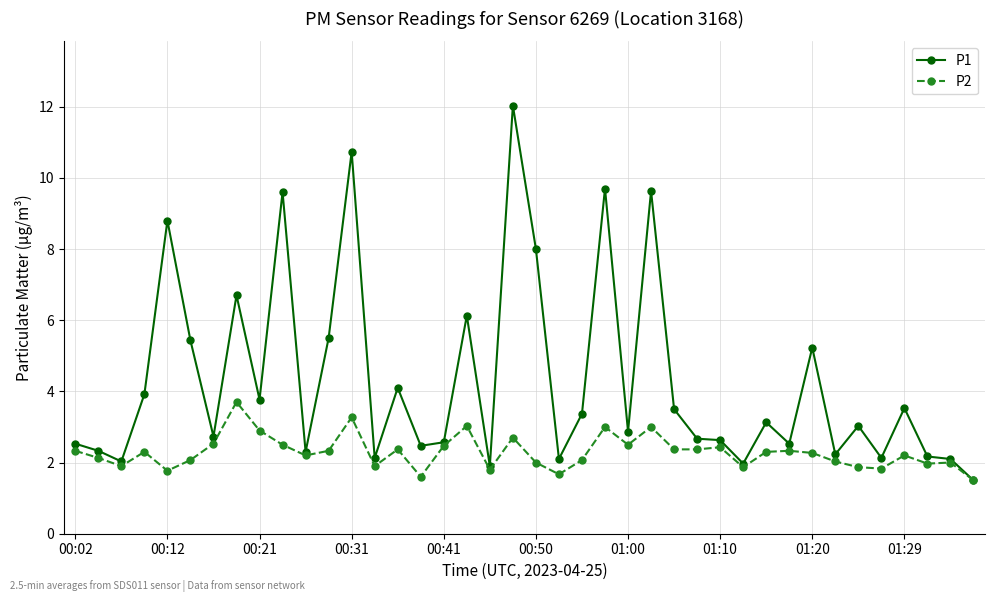

Which series has the largest range (max minus min)?

P1